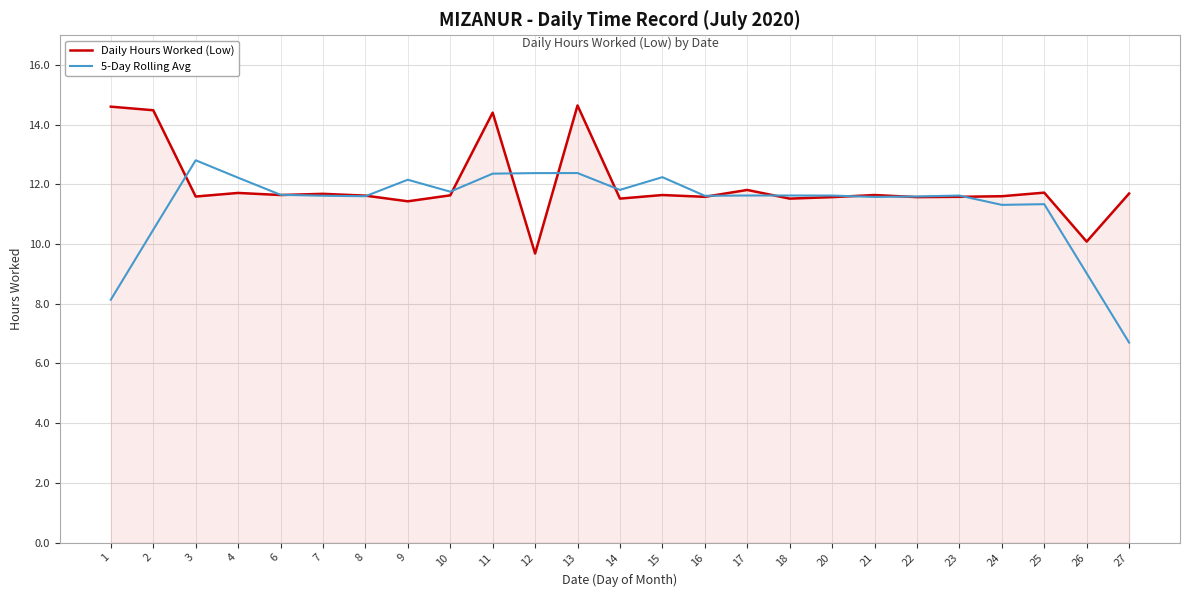

Is it true that 5-Day Rolling Avg equals 11.3 at 24?

True